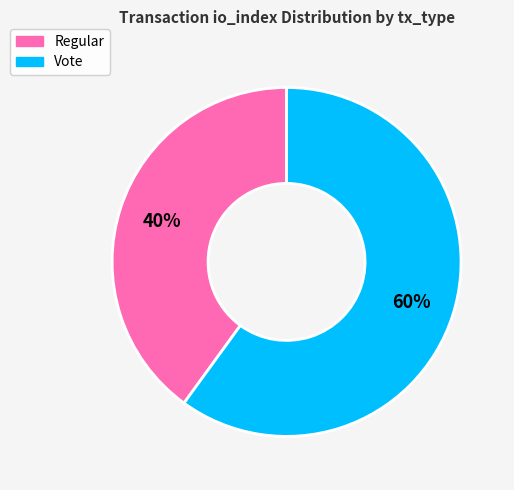

To the nearest percent, what portion does Vote represent?

60%